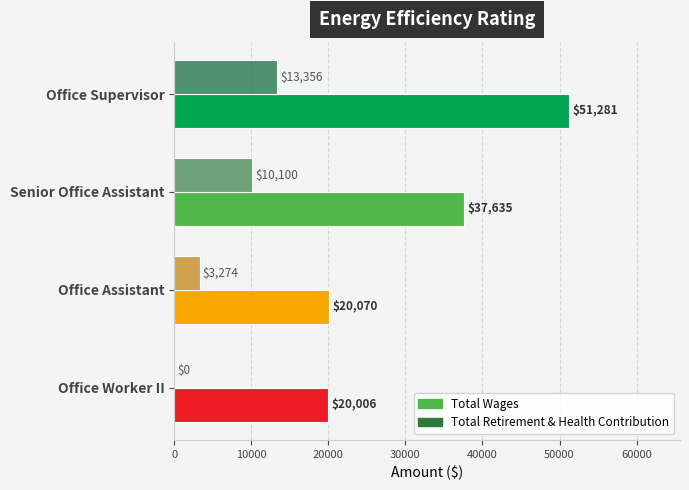

Between Office Supervisor and Office Worker II, which series saw the biggest shift?

Total Wages